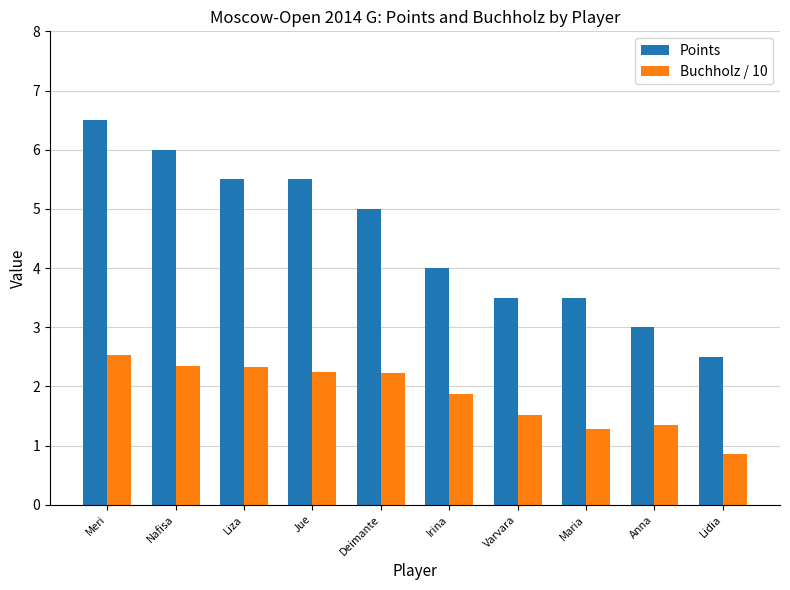

What is the sum of all Buchholz / 10 values?

18.6